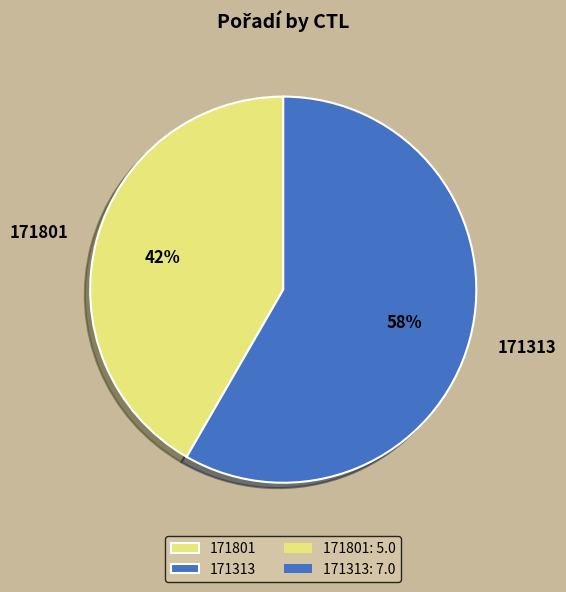

How many segments does this pie chart have?

2